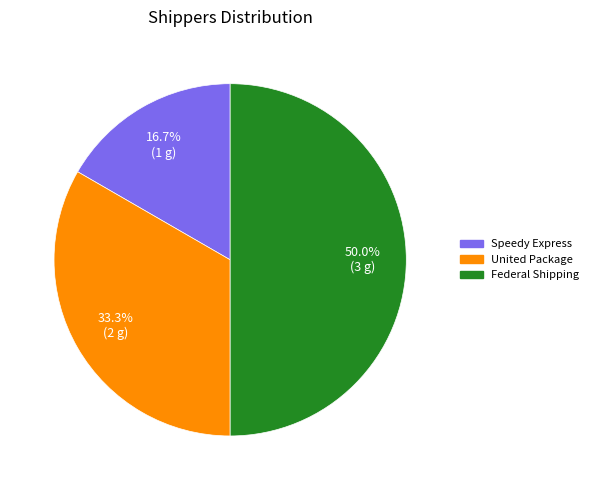

Does Speedy Express account for over 50% of the chart?

No